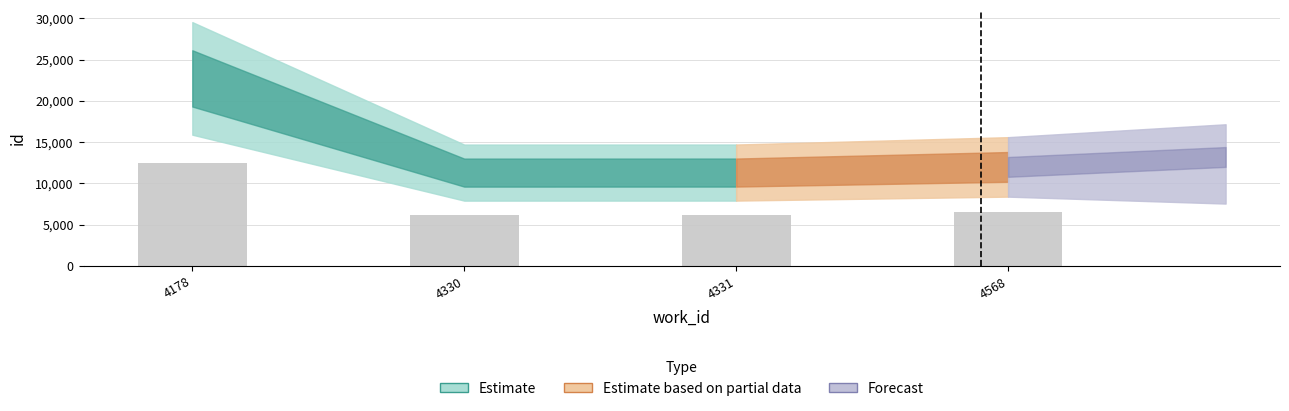

Approximately how many times larger is the value at 4568 compared to 4331?

1.1